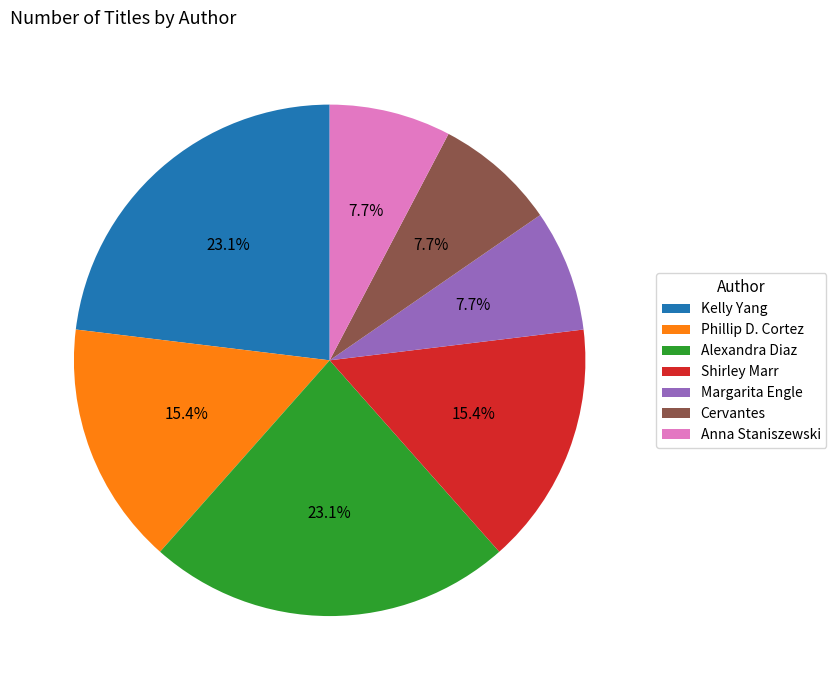

Does any single category account for the majority?

No